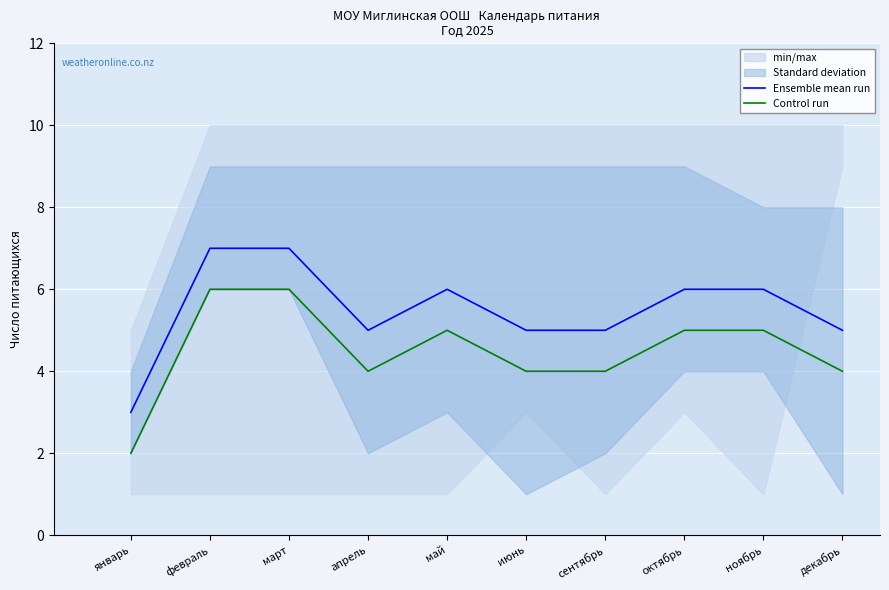

What is the average value of the Control run series?

4